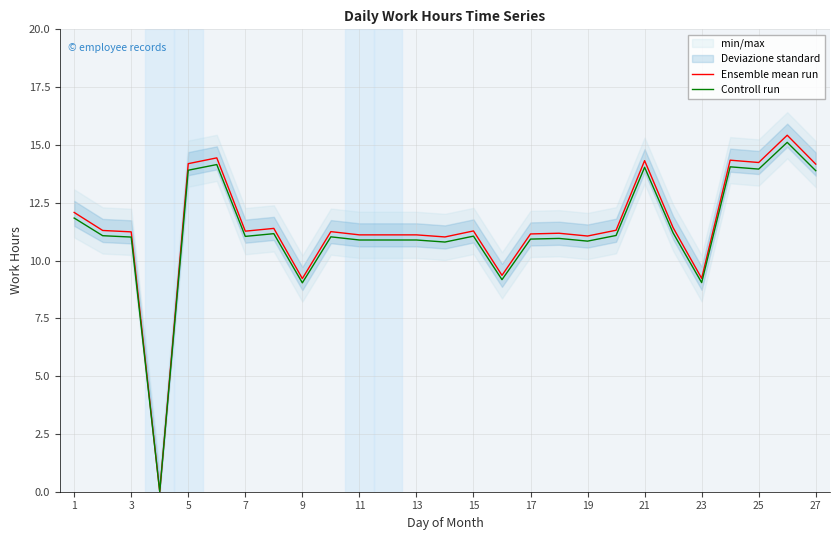

What is the difference between the maximum and minimum values in the Ensemble mean run series?

15.4